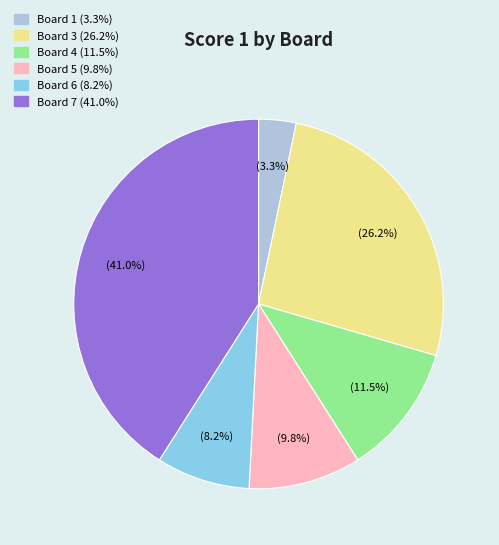

Does any single category account for the majority?

No